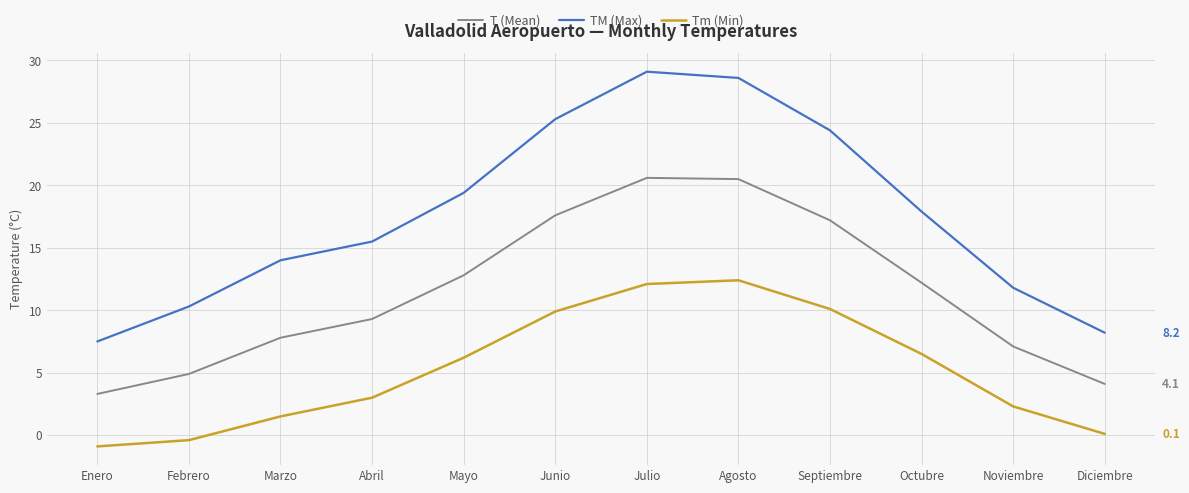

At Diciembre, list the series in order from smallest to largest.

Tm (Min), T (Mean), TM (Max)